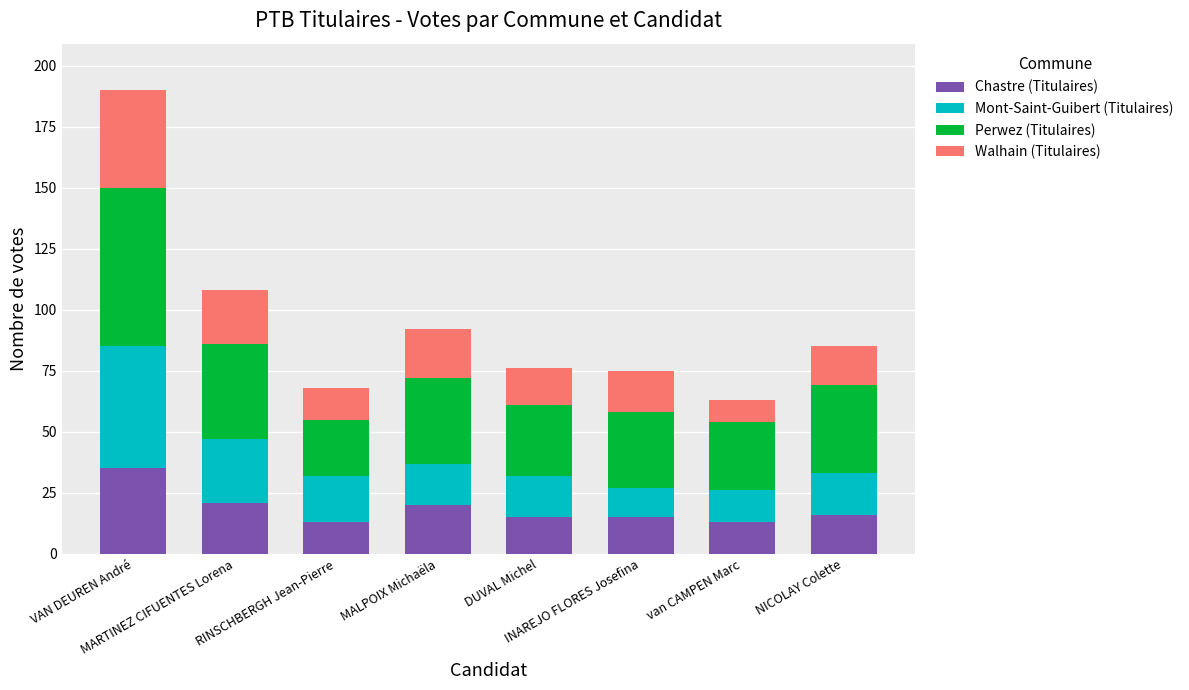

What is the lowest value of the Chastre (Titulaires) series?

13